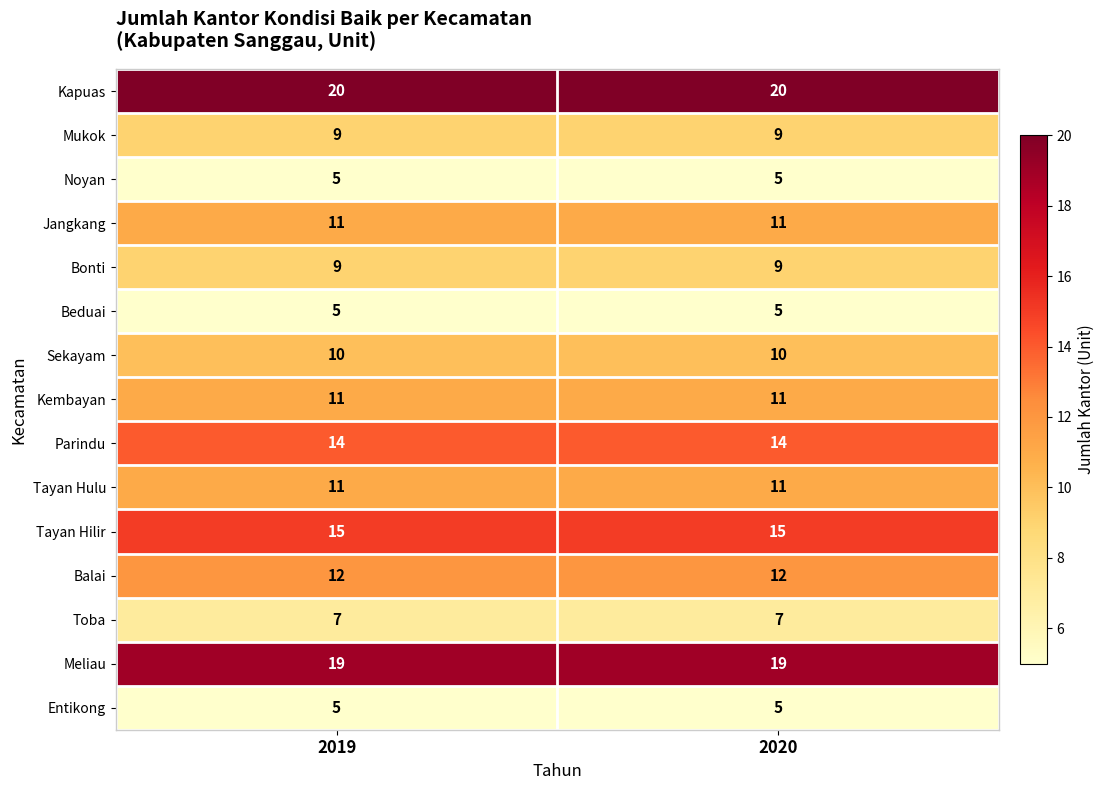

What is the difference between the highest and lowest values at 2019?

15